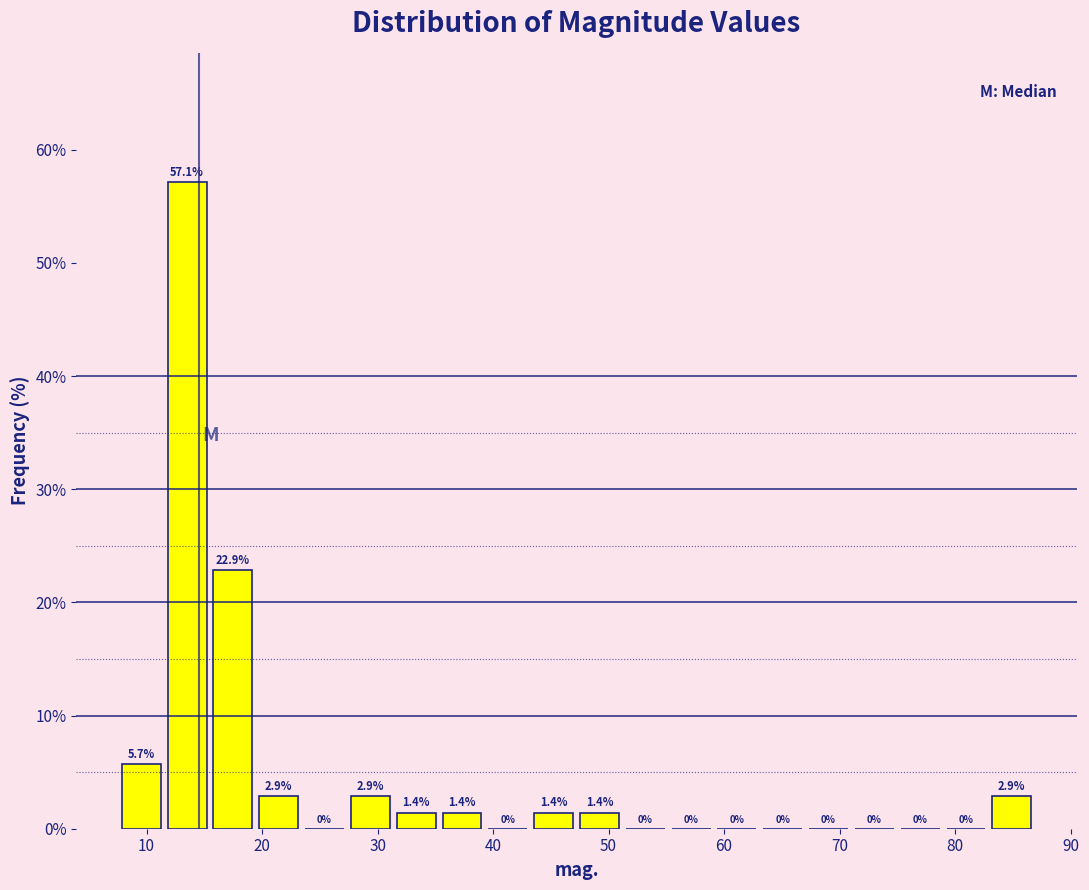

Read against the x-axis, roughly where is the centre of the tallest bar?

14